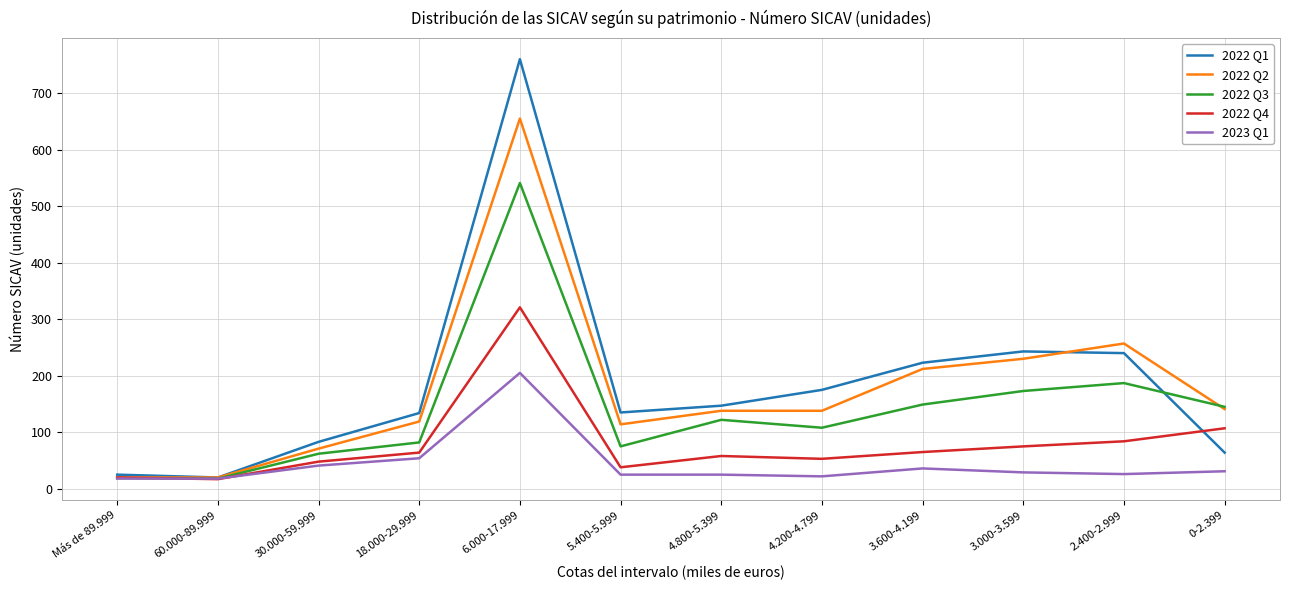

True or false: 2022 Q3 has a value of 19 at Más de 89.999.

True